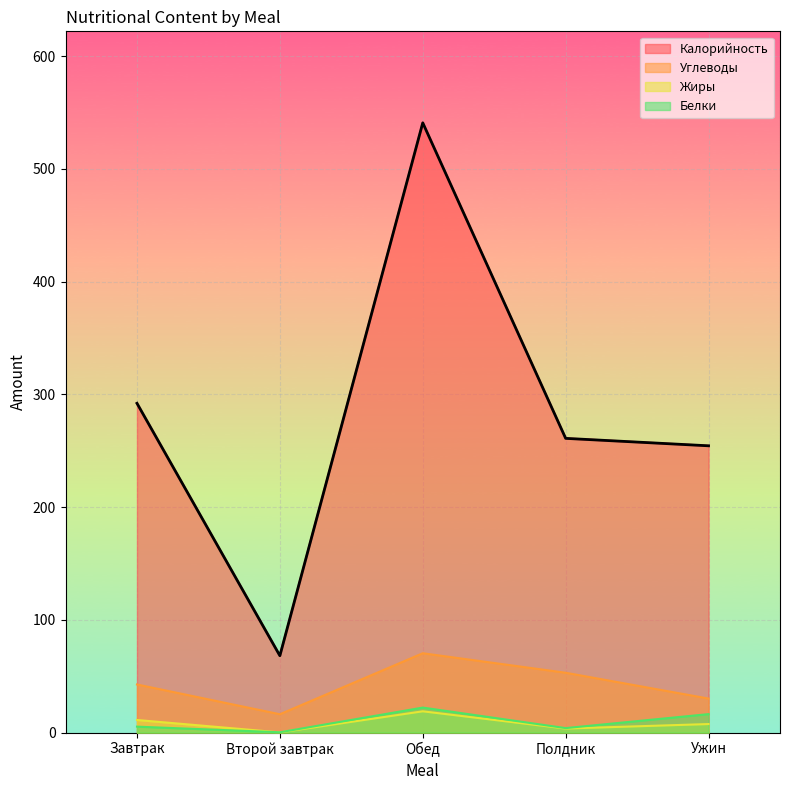

At how many categories does at least one series exceed 529?

1